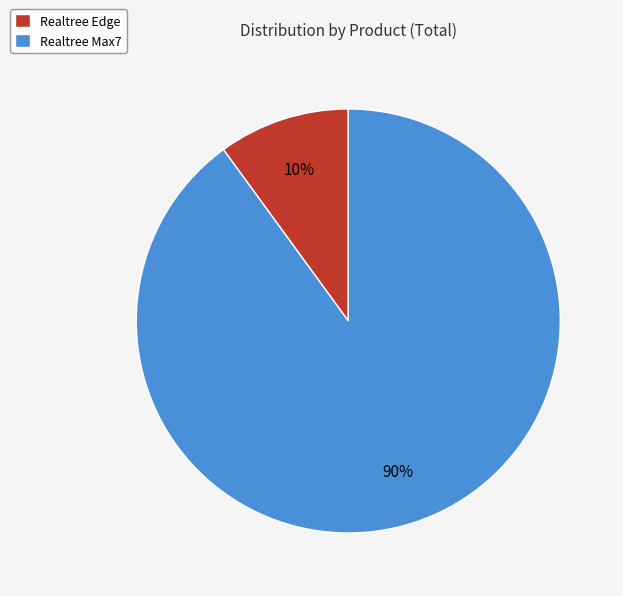

Between Realtree Edge and Realtree Max7, which is larger?

Realtree Max7